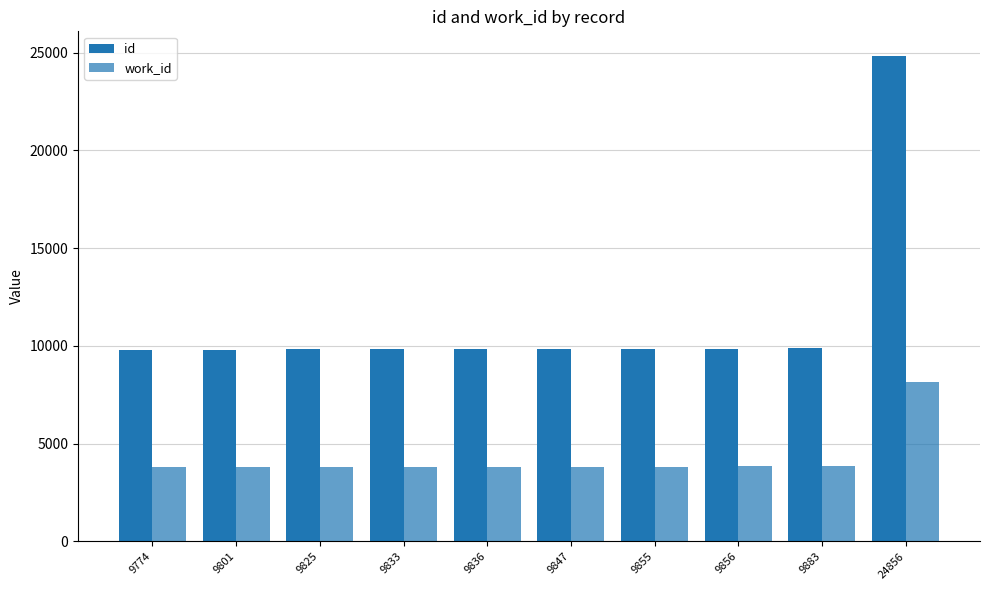

Reading left to right, what are all the values shown in this chart?

id: 9774=9774	9801=9801	9825=9825	9833=9833	9836=9836	9847=9847	9855=9855	9856=9856	9883=9883	24856=24856
work_id: 9774=3787	9801=3804	9825=3816	9833=3804	9836=3818	9847=3825	9855=3827	9856=3828	9883=3843	24856=8131